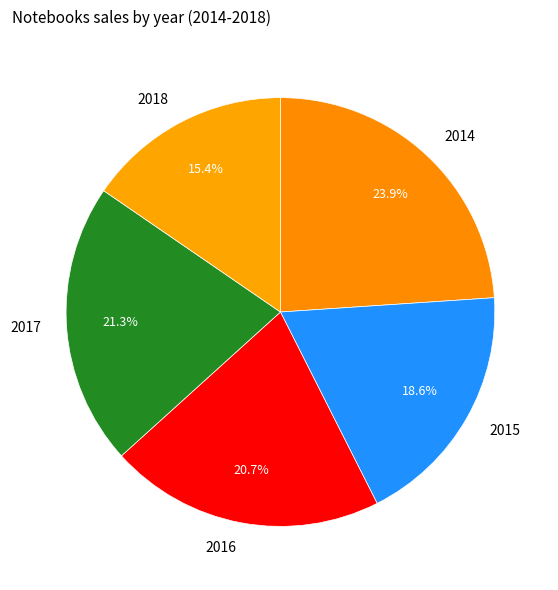

Which slice is the largest?

2014